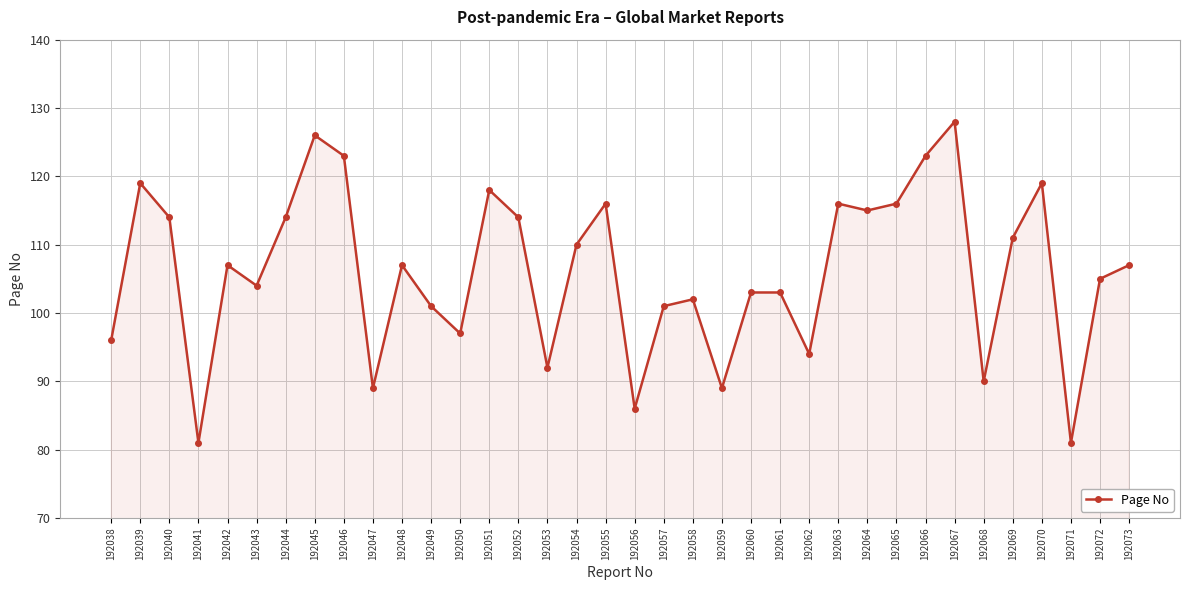

What is the difference between the maximum and second lowest values?

47